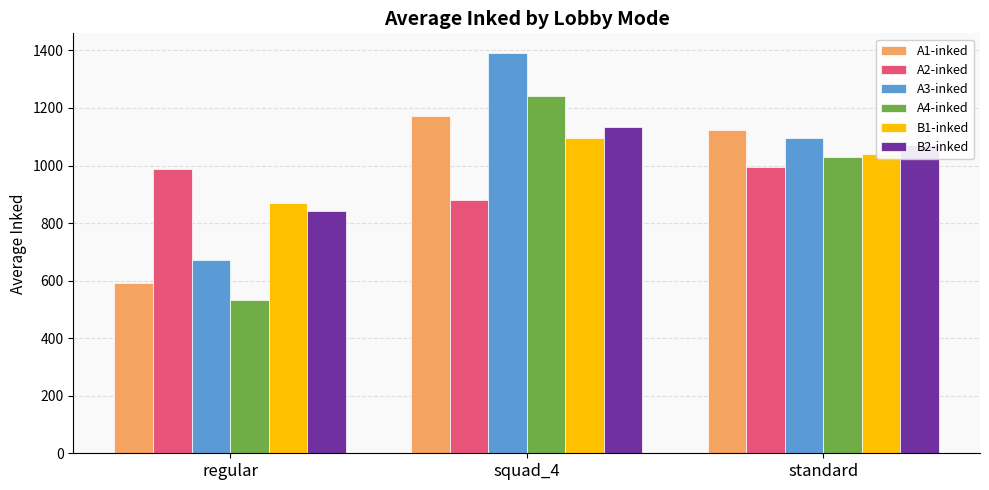

At which category is the sum across all series the highest?

squad_4